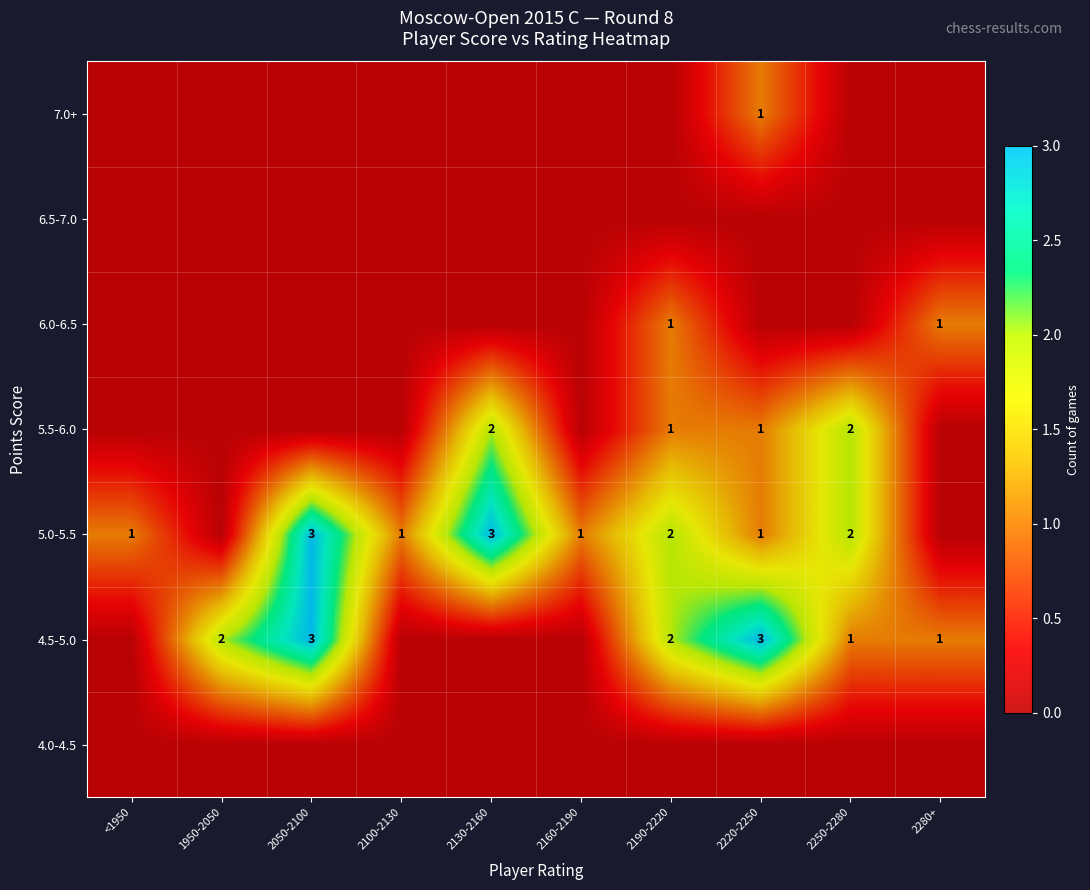

The value of 4.5-5.0 at 1950-2050 is 2. True or false?

True